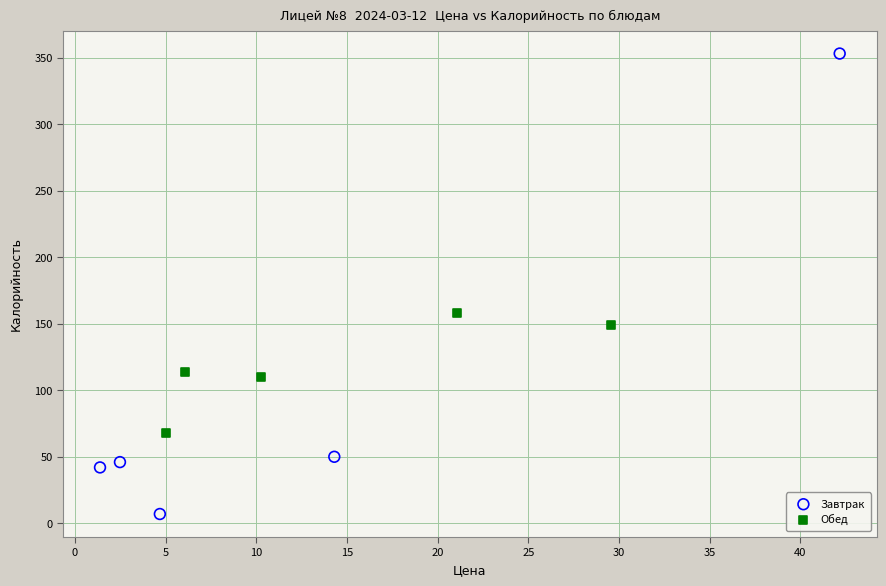

Which series has the widest spread of Y values?

Завтрак